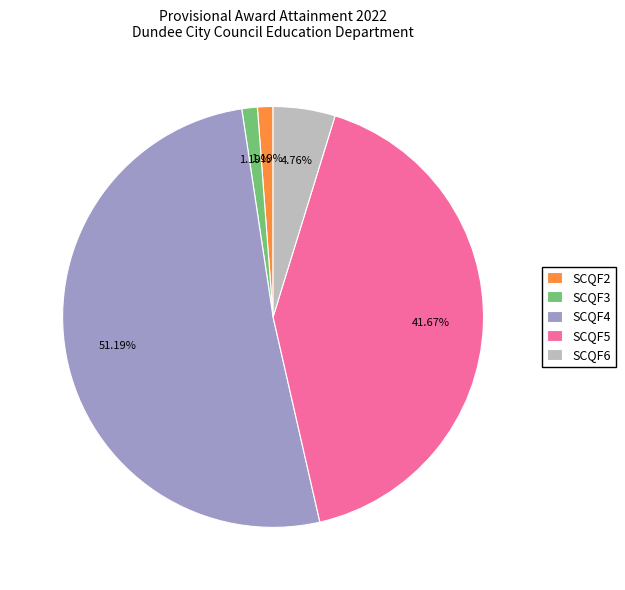

To the nearest percent, what percentage of the pie is SCQF2?

1%